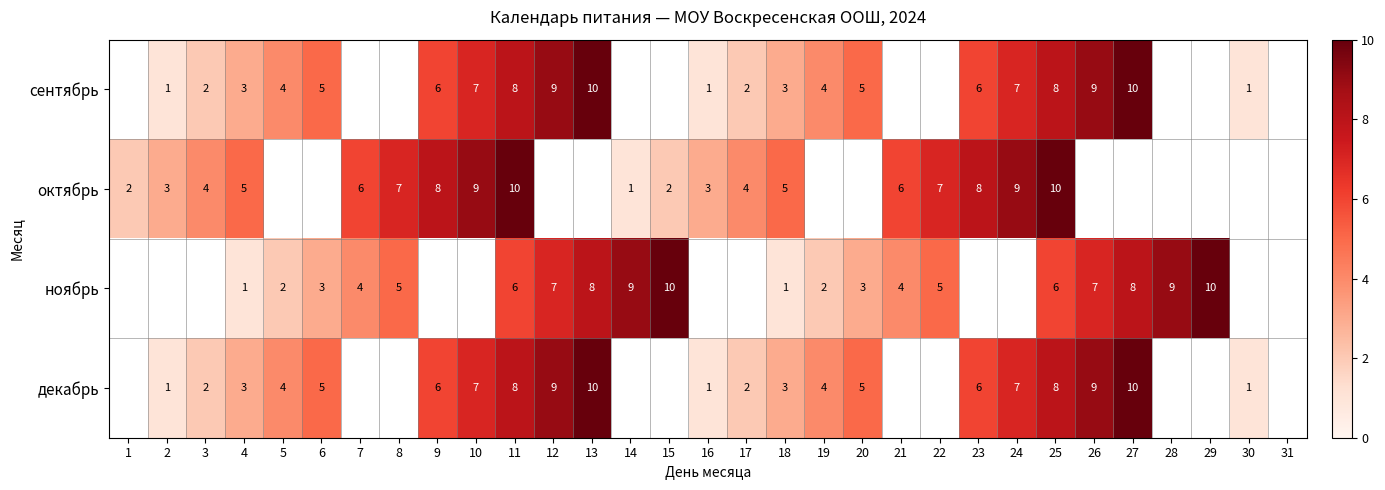

Is the value of октябрь at 24 greater than the value of декабрь at 19?

Yes